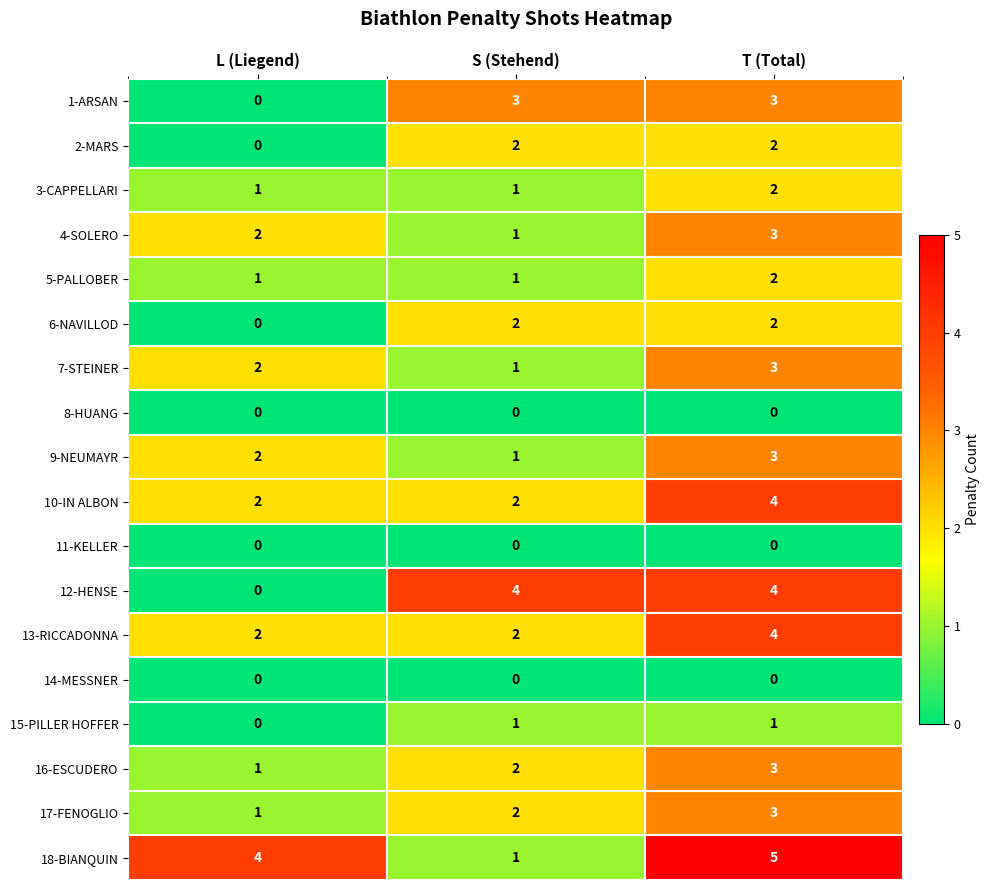

List the labels in order of 9-NEUMAYR value, largest first.

T (Total), L (Liegend), S (Stehend)